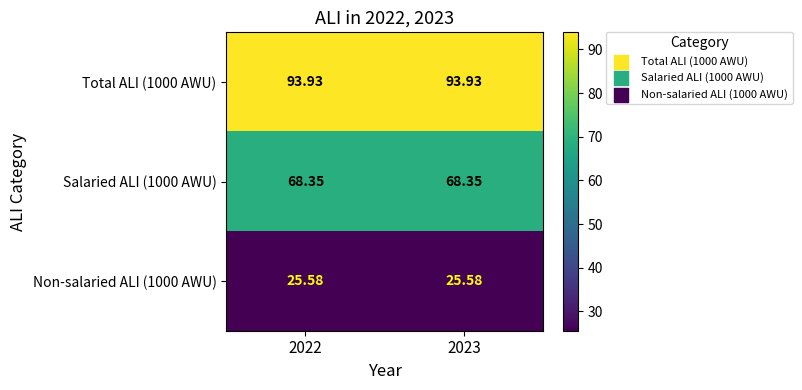

Is the value of Non-salaried ALI (1000 AWU) at 2023 greater than the value of Salaried ALI (1000 AWU) at 2023?

No